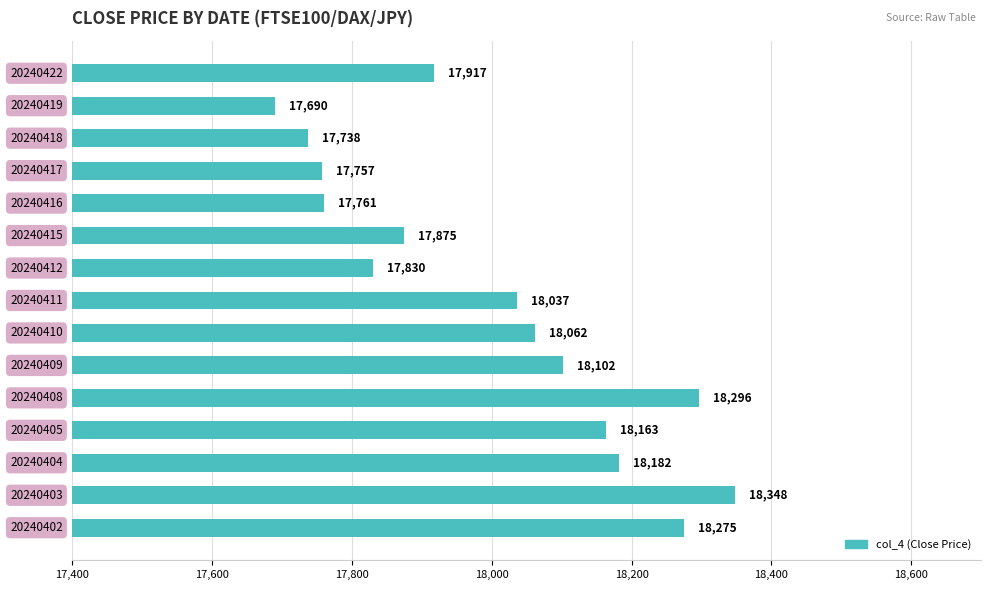

What is the difference between the maximum and second lowest values?

610